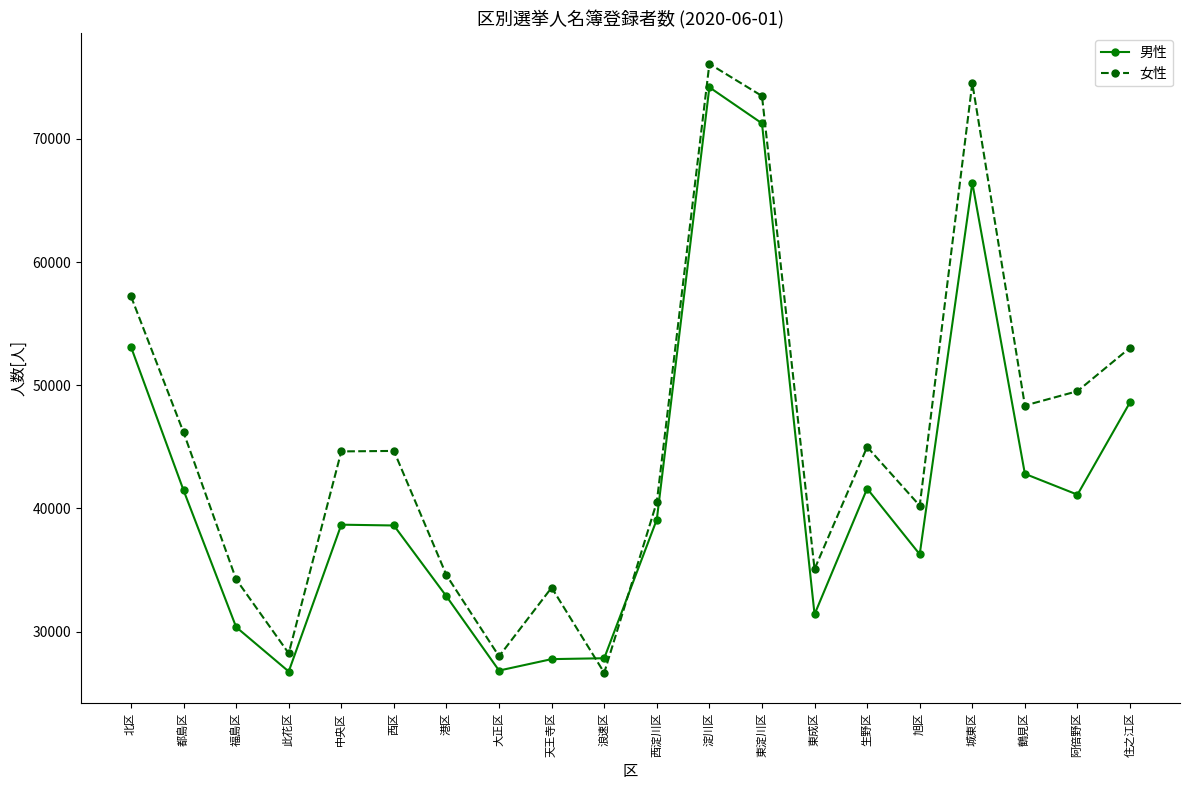

Rank the series by their average value, from highest to lowest.

女性, 男性